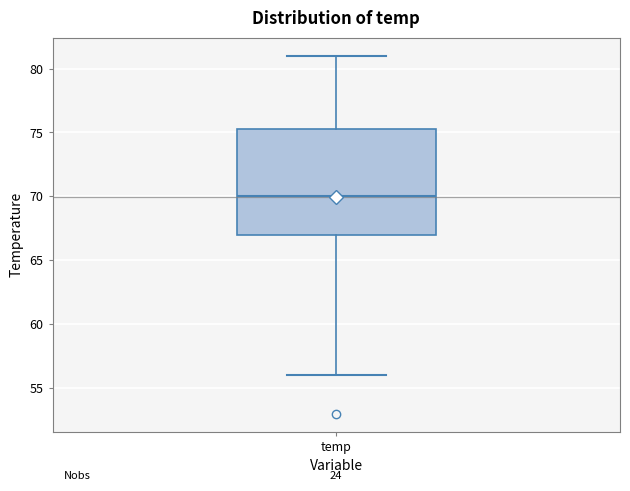

Transcribe this box plot: give where the median line is, the range the box spans, and where the two whiskers end, as read against the y-axis. The values are not printed on the chart, so give them approximately, as read against the axis.

median 70.0, box 67.0 to 75.5, whiskers 56.0 to 81.0